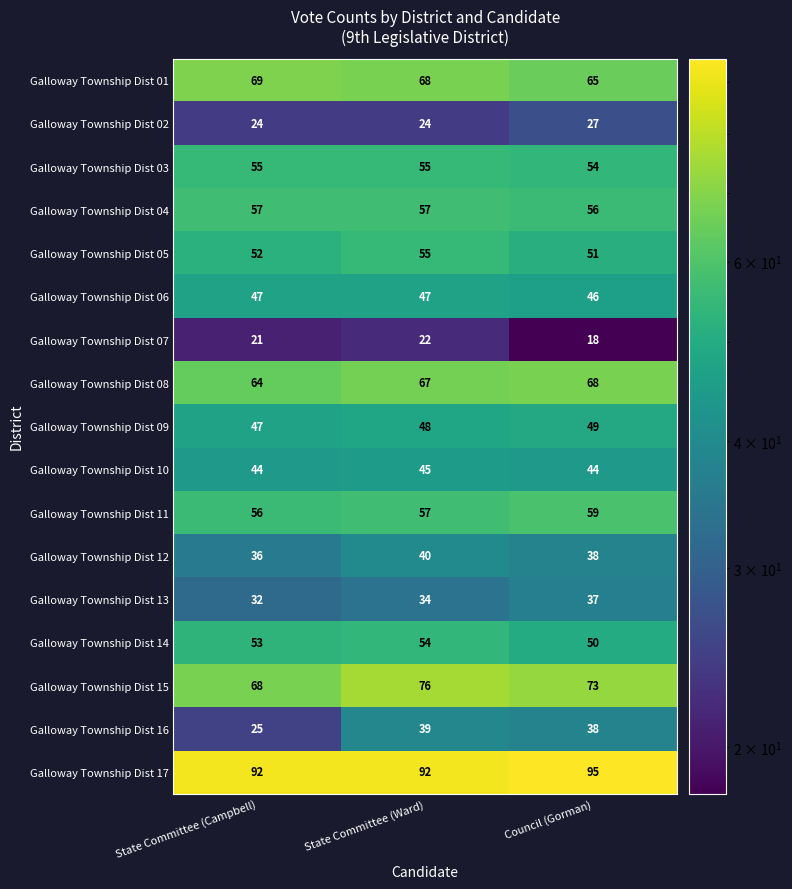

How many categories are shown in the chart?

3